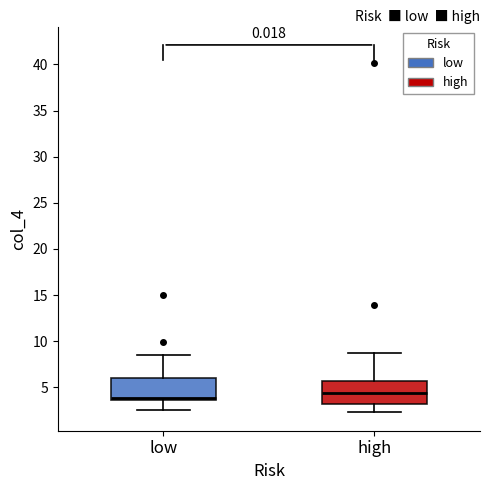

Reading left to right, transcribe this box plot: for each box, give where its median line is, the range the box spans, and where its two whiskers end, as read against the y-axis. The values are not printed on the chart, so give them approximately, as read against the axis.

low: median 4.0, box 3.5 to 6.0, whiskers 2.5 to 8.5
high: median 4.5, box 3.0 to 5.5, whiskers 2.5 to 8.5